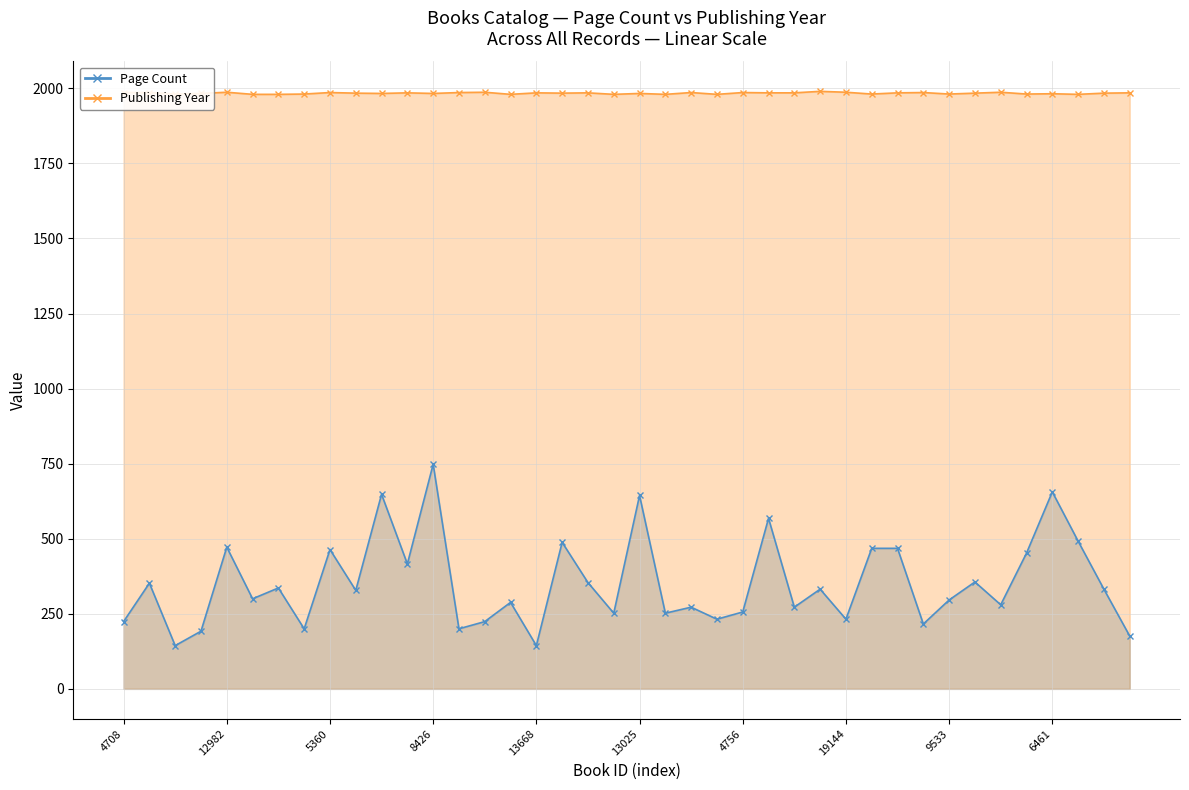

Which series has the largest total across all categories?

Publishing Year